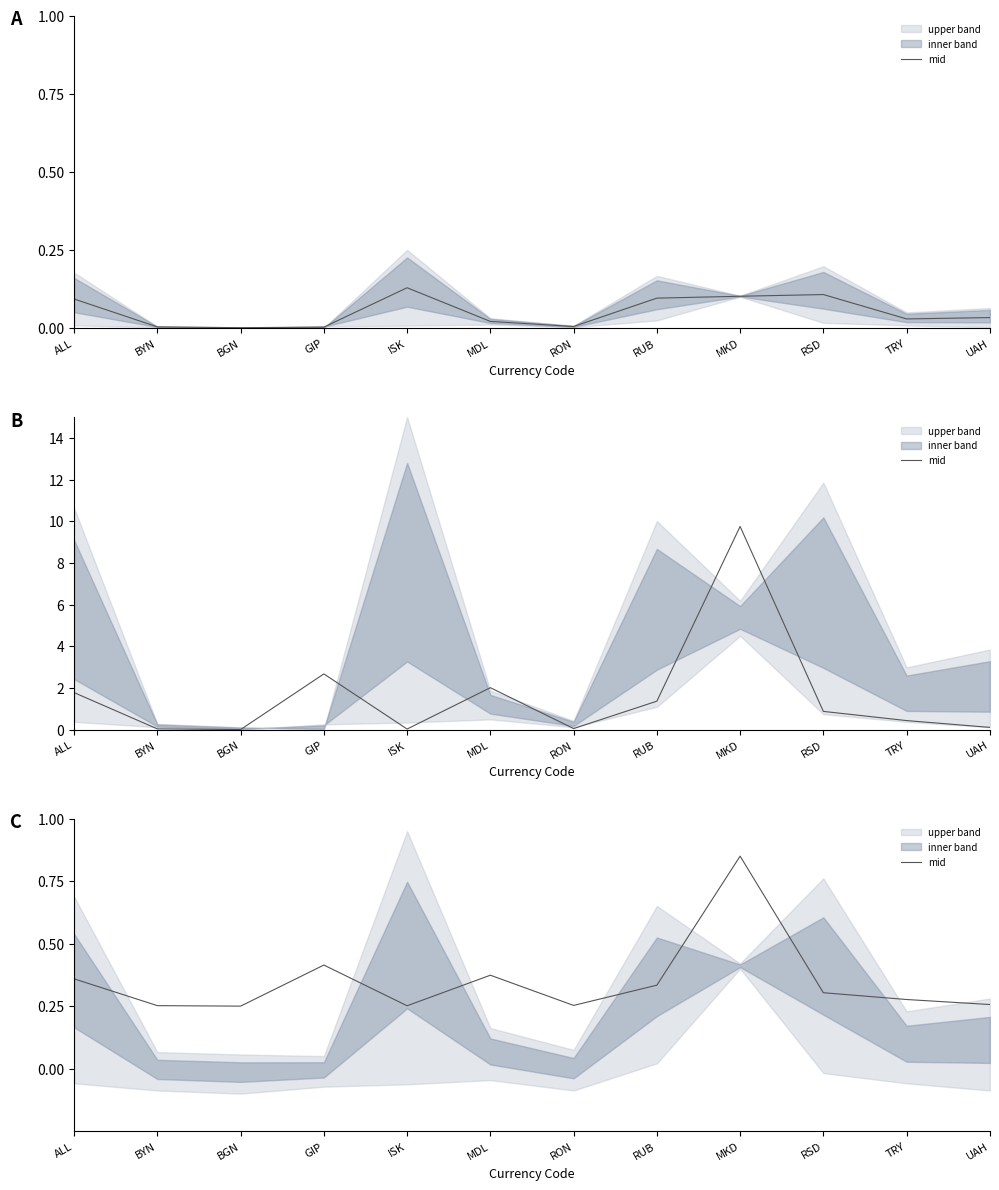

What is the label of the 4th point from the left?

GIP